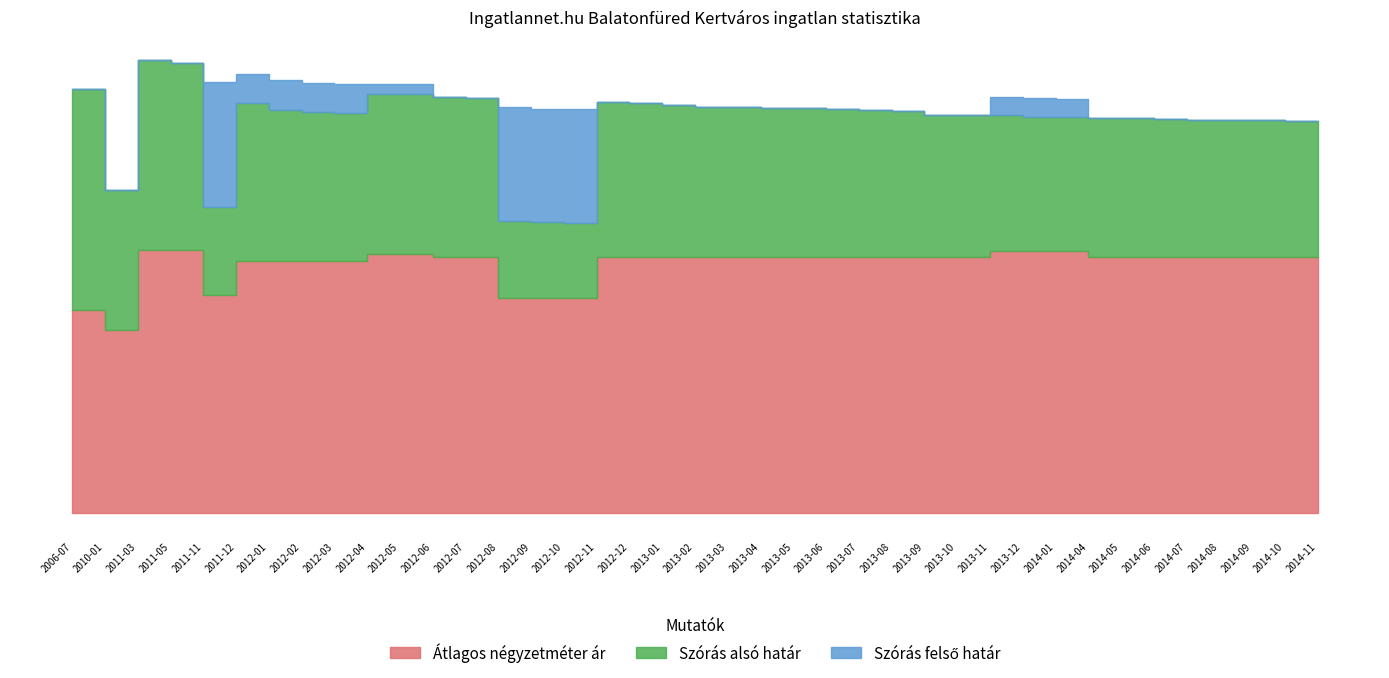

What are all the series names shown in the legend?

Átlagos négyzetméter ár, Szórás alsó határ, Szórás felső határ